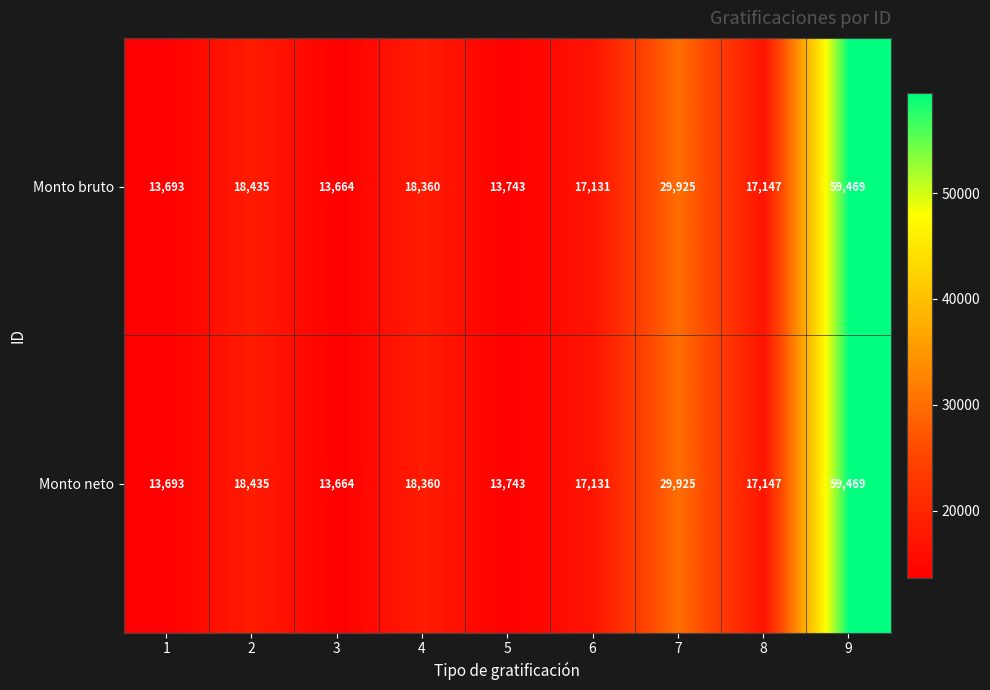

Where is Monto neto nearest to the value 36566?

7